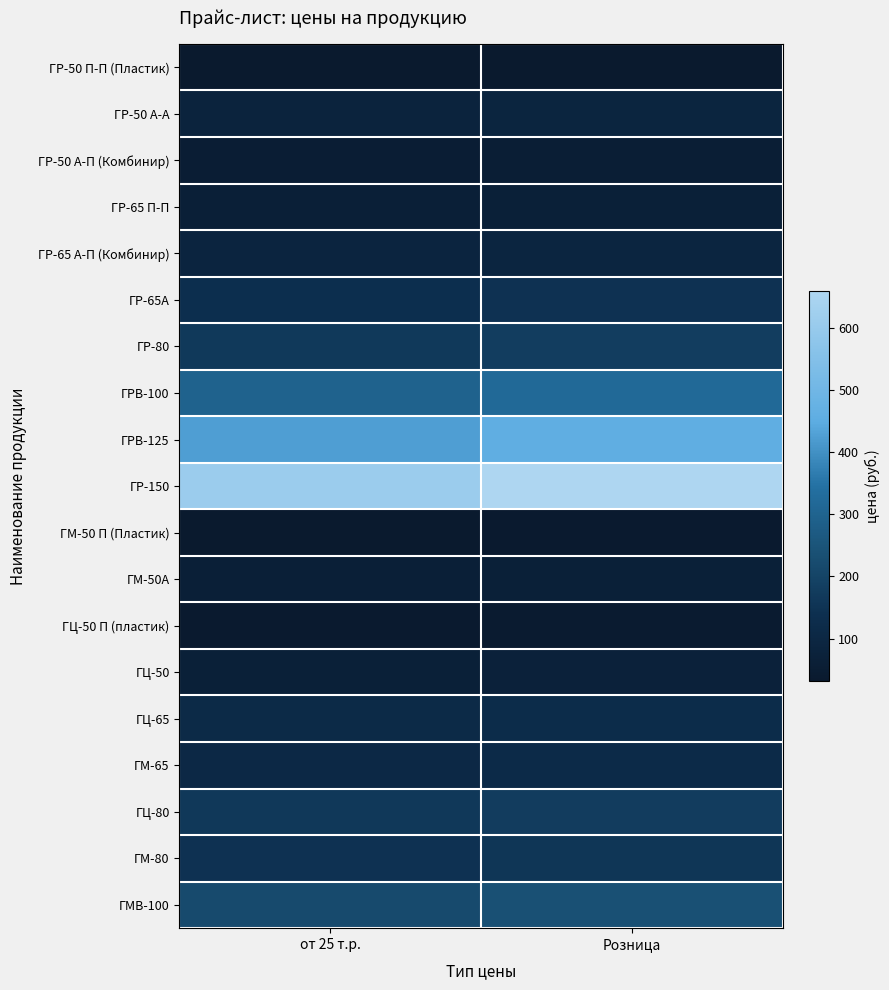

Between Розница and от 25 т.р., which is larger?

Розница